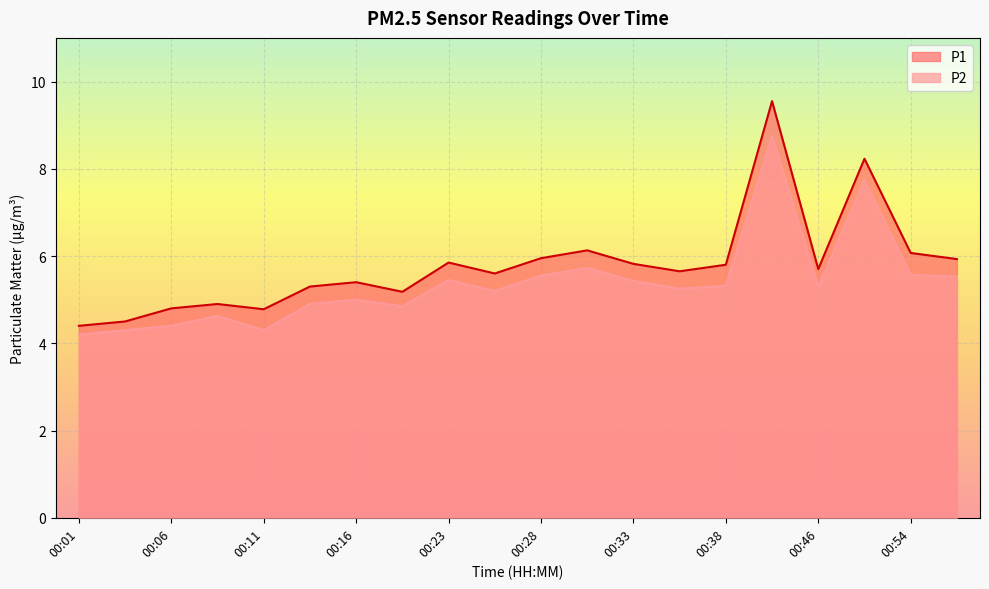

Where is P1 nearest to the value 6?

00:28